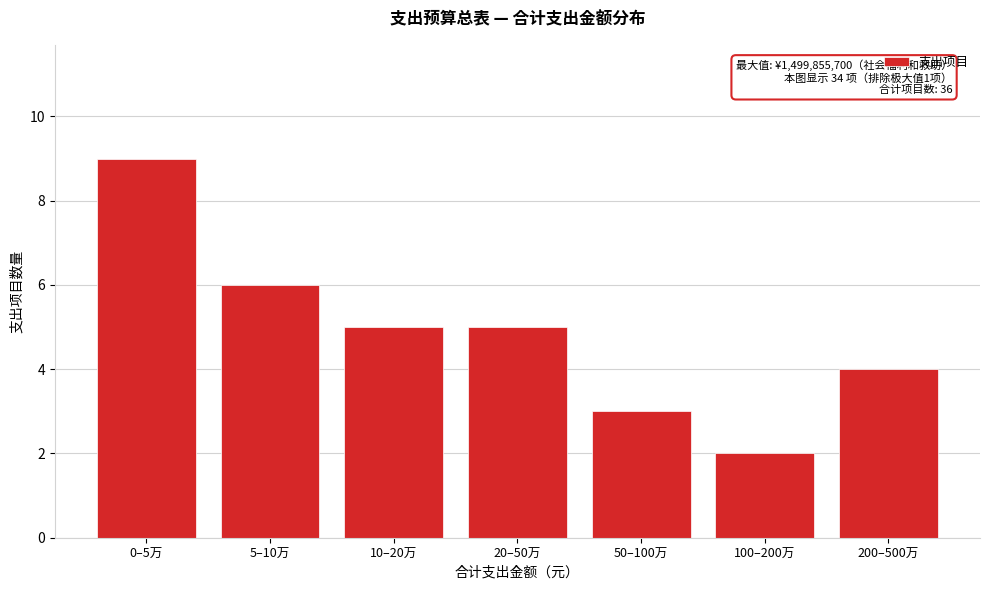

Reading right to left, transcribe all the data shown in this chart.

200–500万=4	100–200万=2	50–100万=3	20–50万=5	10–20万=5	5–10万=6	0–5万=9